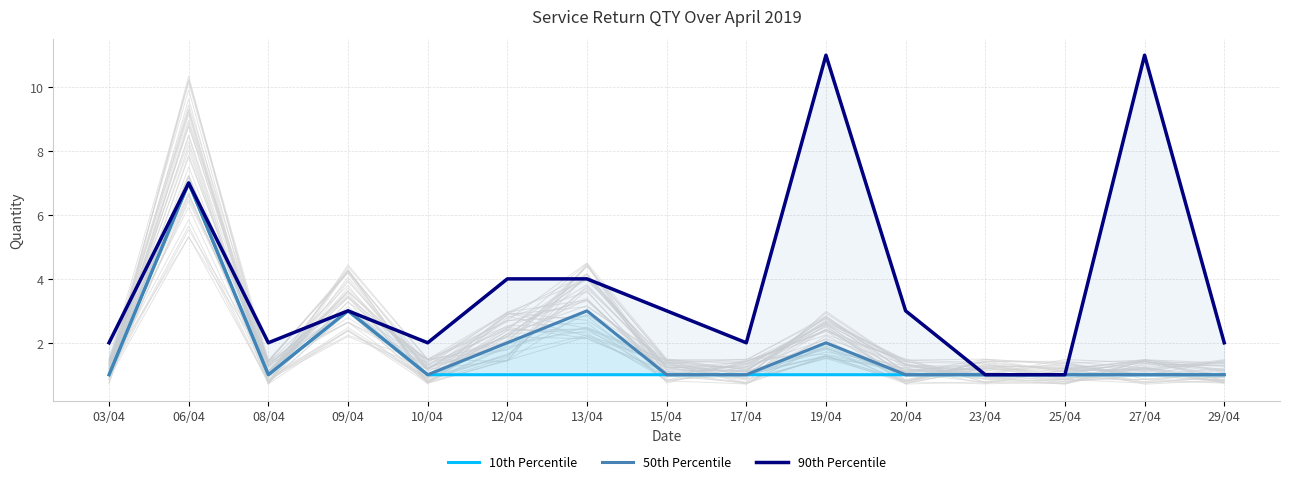

At which category does 90th Percentile reach its first local peak?

06/04